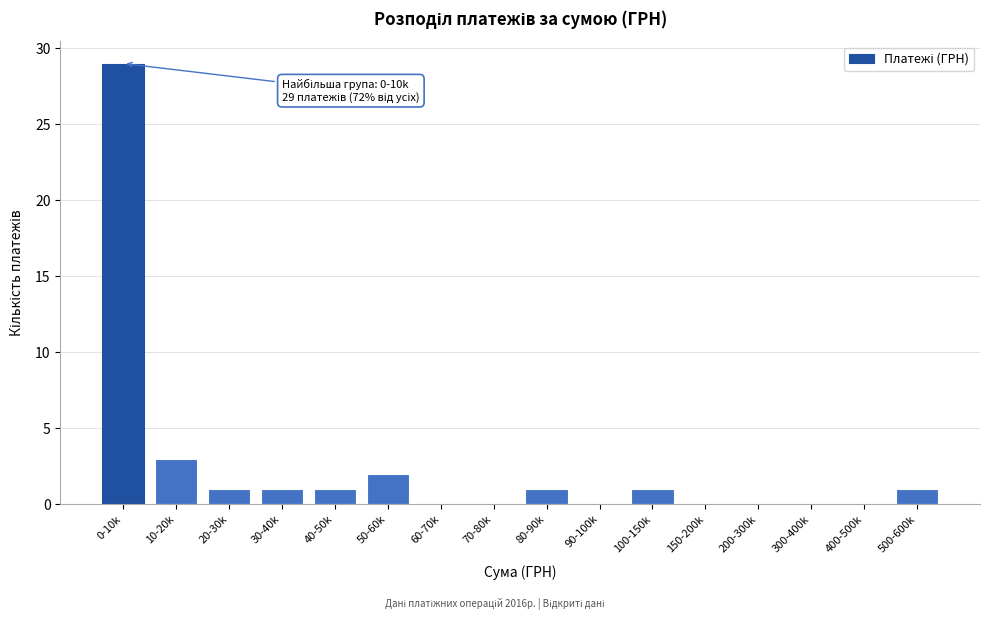

Reading right to left, list all the values displayed in this chart.

500-600k=1	400-500k=0	300-400k=0	200-300k=0	150-200k=0	100-150k=1	90-100k=0	80-90k=1	70-80k=0	60-70k=0	50-60k=2	40-50k=1	30-40k=1	20-30k=1	10-20k=3	0-10k=29